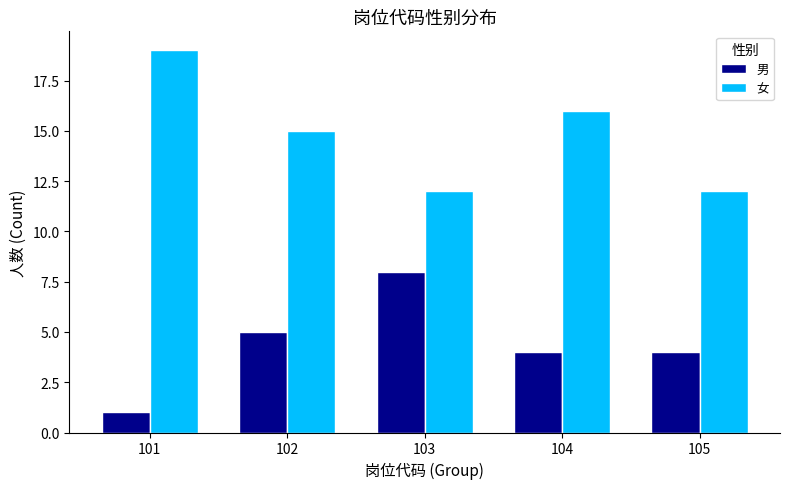

Rank the series by their average value, from highest to lowest.

女, 男